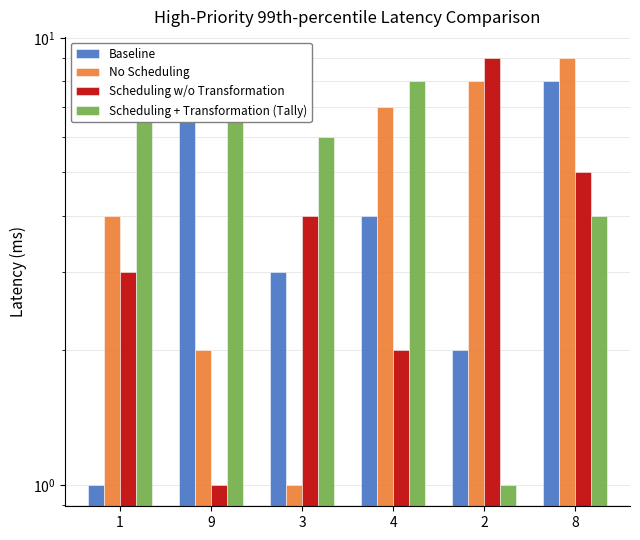

Which series changed the most between 4 and 2?

Scheduling w/o Transformation